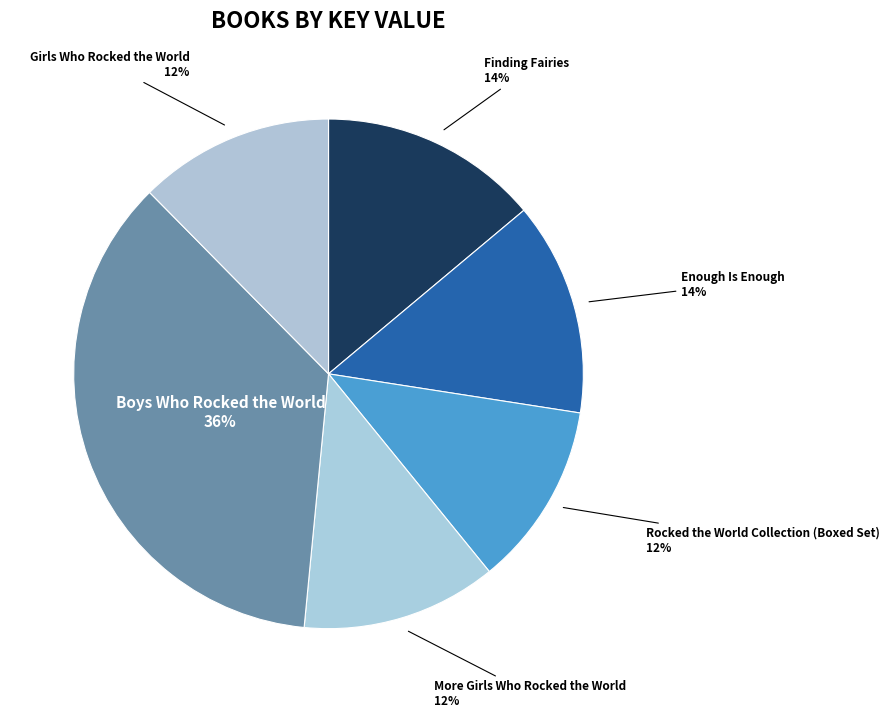

How many segments does this pie chart have?

6